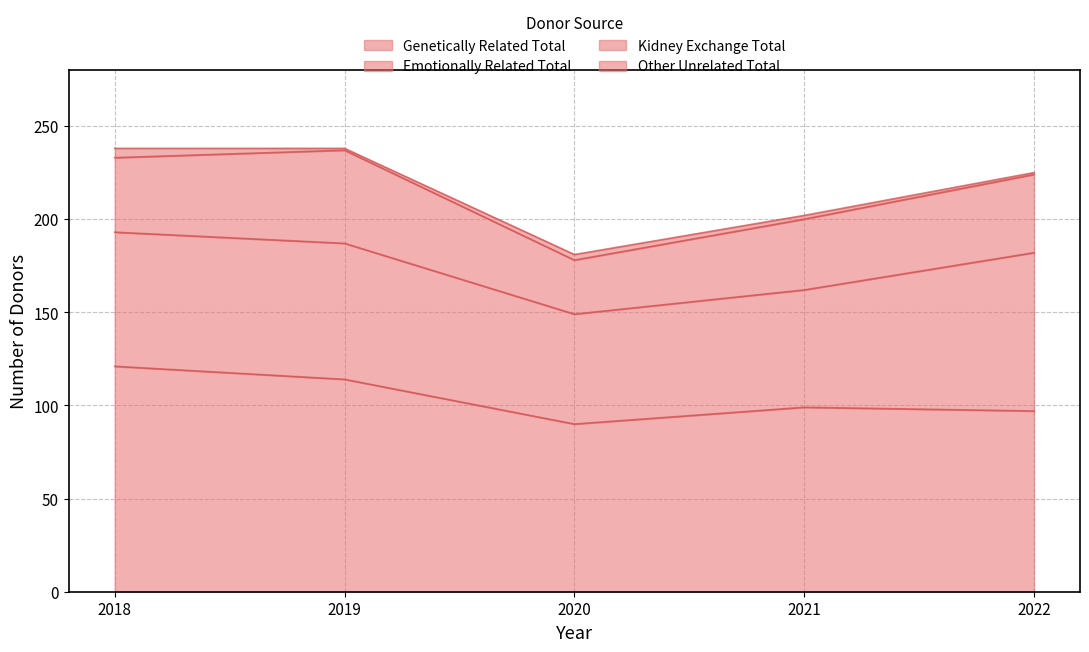

Reading left to right, extract all data points from this chart.

Genetically Related Total: 121	114	90	99	97
Emotionally Related Total: 72	73	59	63	85
Kidney Exchange Total: 40	50	29	38	42
Other Unrelated Total: 5	1	3	2	1